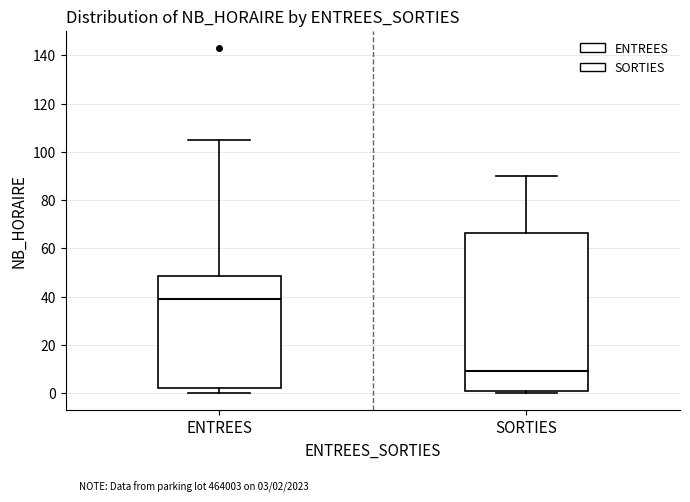

Reading left to right, transcribe this box plot: for each box, give where its median line is, the range the box spans, and where its two whiskers end, as read against the y-axis. The values are not printed on the chart, so give them approximately, as read against the axis.

ENTREES: median 40, box 2 to 48, whiskers 0 to 106
SORTIES: median 10, box 2 to 66, whiskers 0 to 90